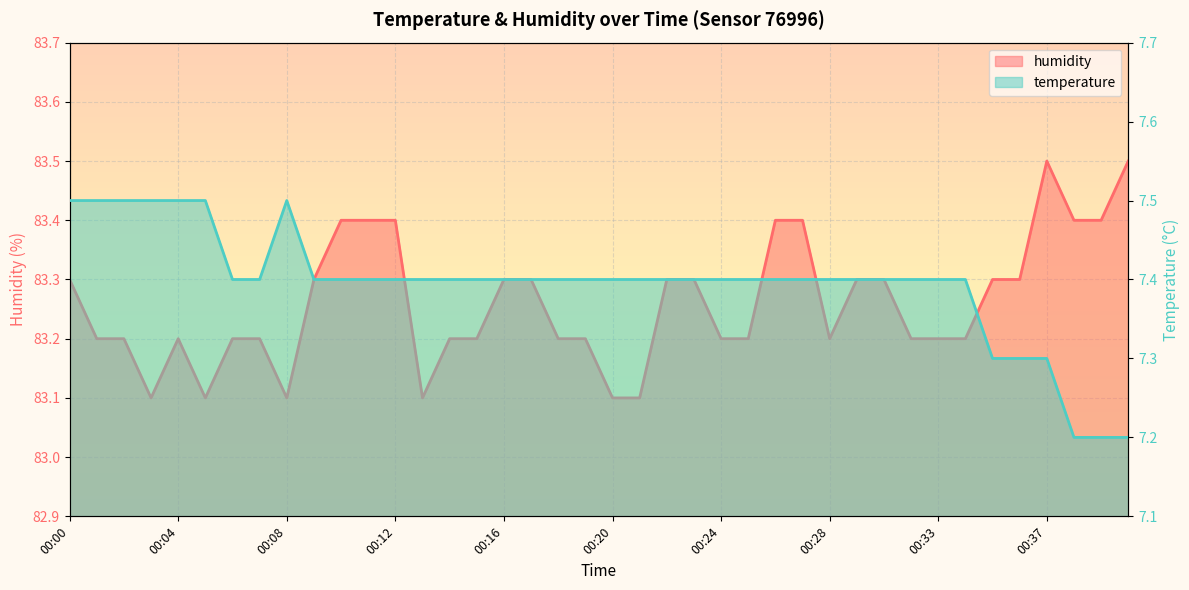

Where is the first local minimum for humidity?

00:03